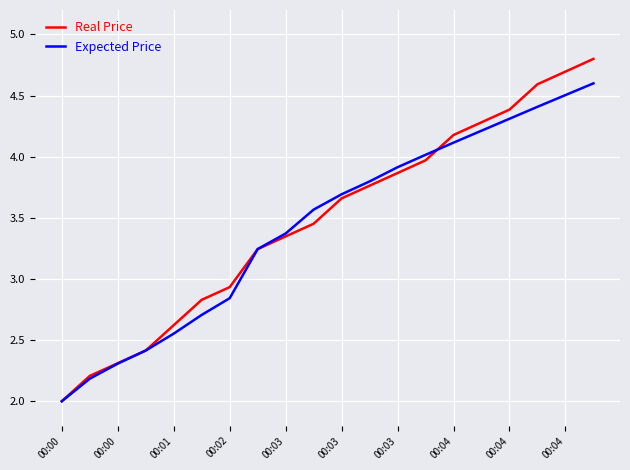

True or false: Expected Price and Real Price cross at least once.

True